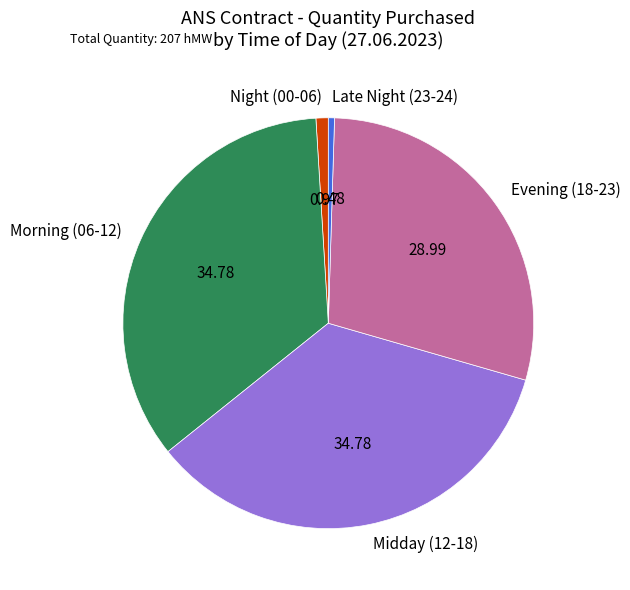

Does any single category account for the majority?

No